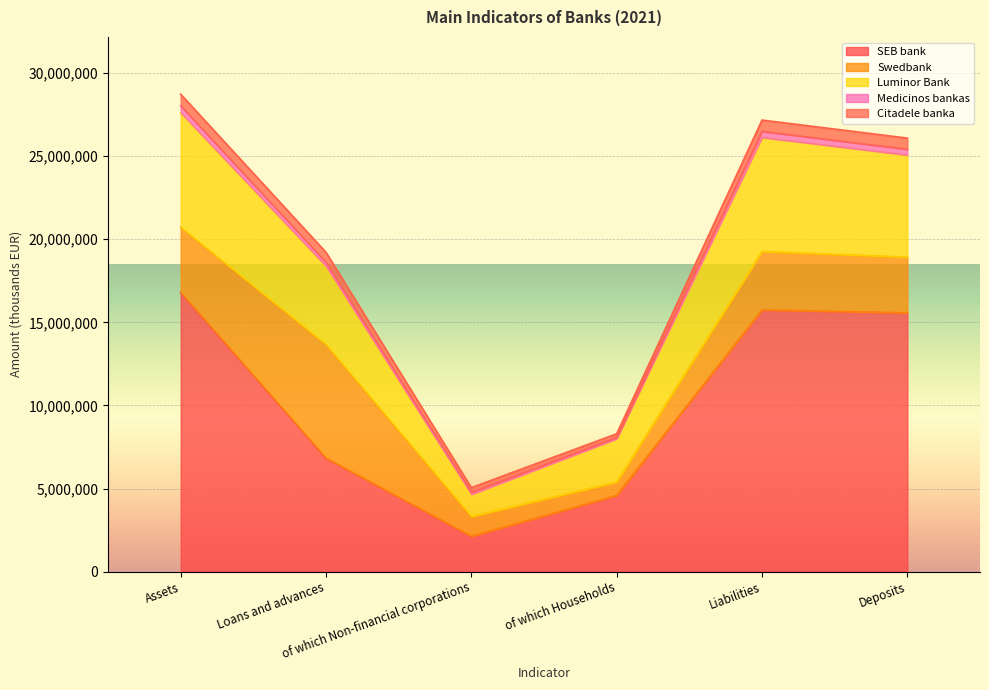

What is the sum of the Citadele banka values at Assets and Deposits?

1377389